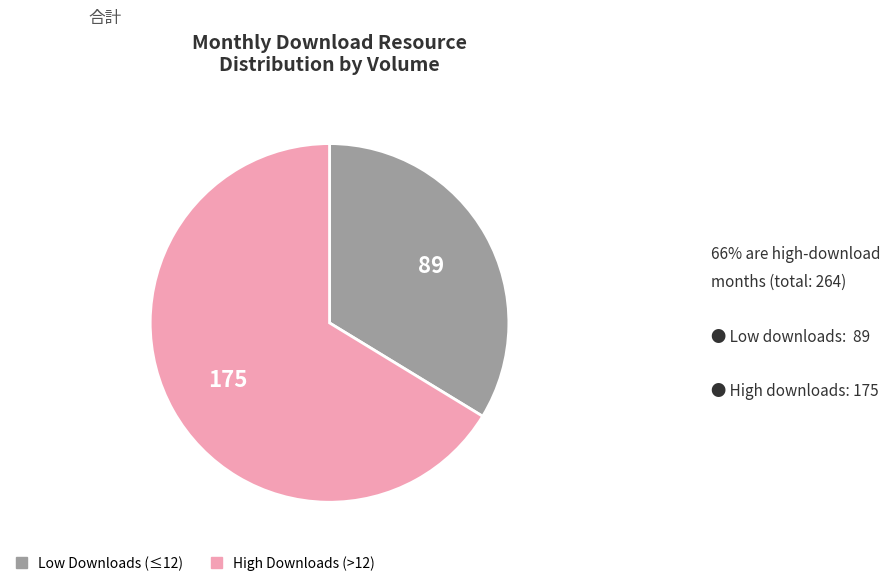

Is there a majority slice in this chart?

Yes